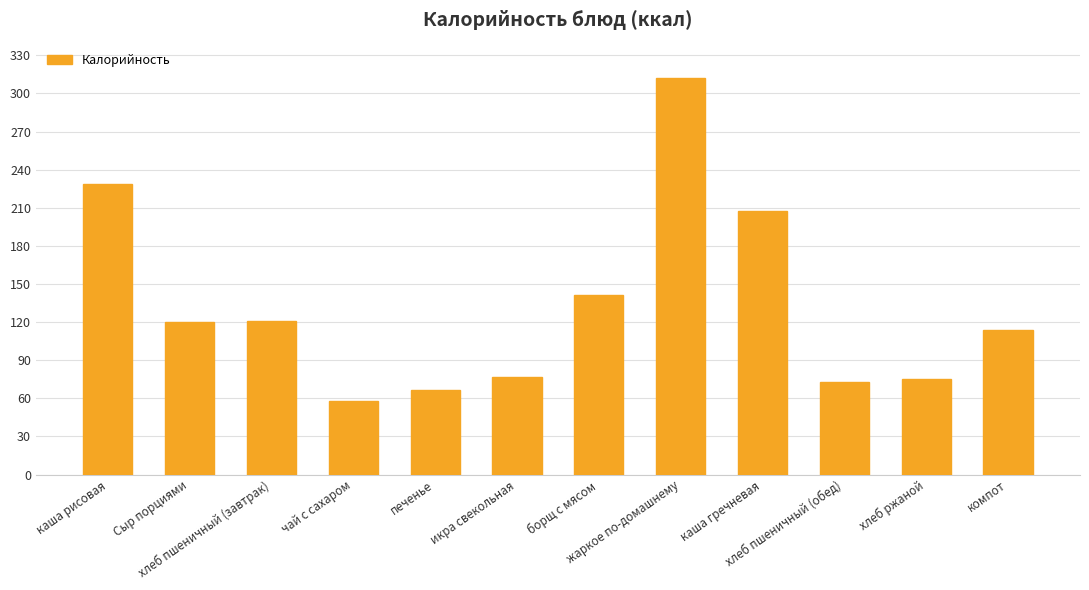

What is the difference between the maximum and minimum values?

254.5